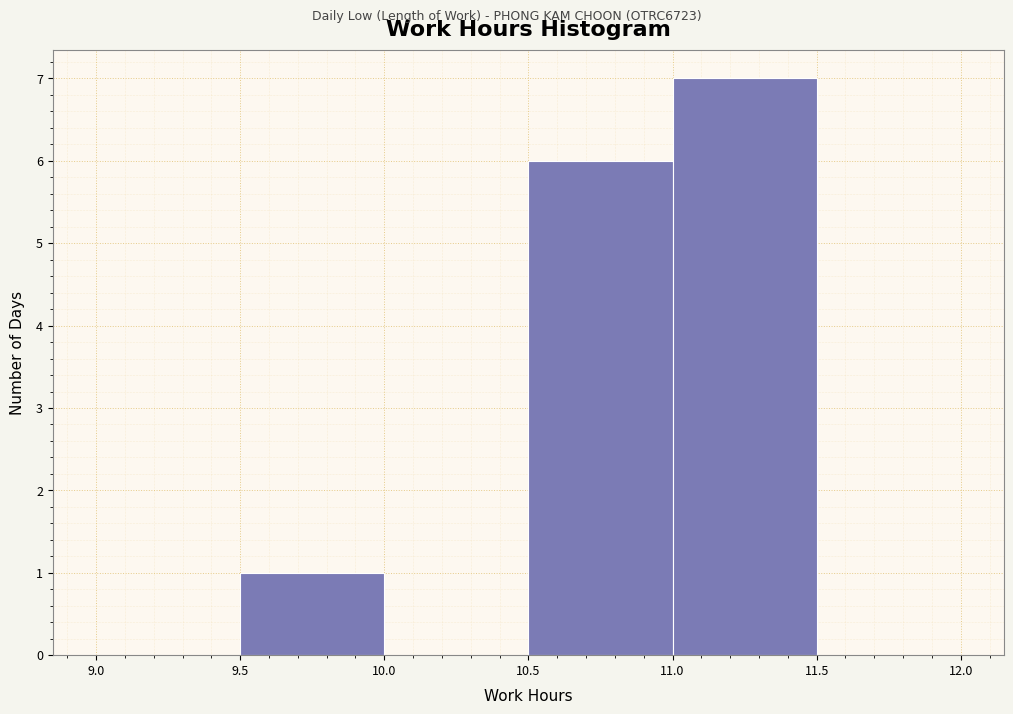

Which range on the x-axis has the tallest bar?

11.0 to 11.5